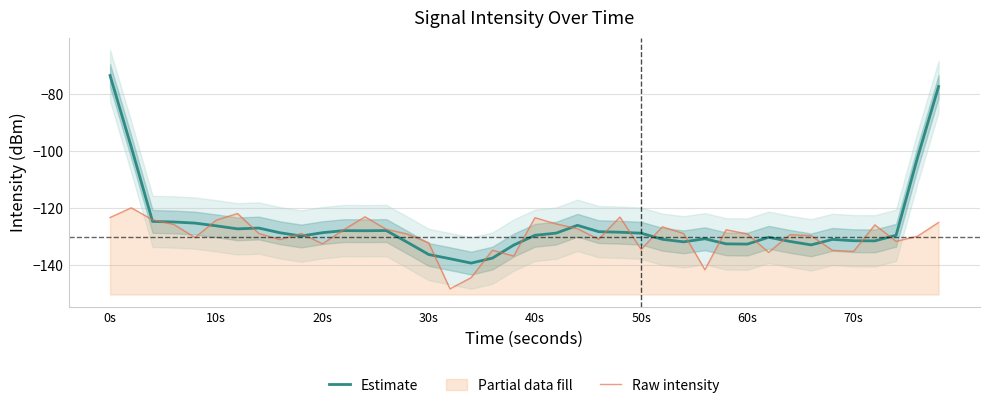

Is the value of Raw intensity at 9 greater than the value of Estimate at 20?

Yes